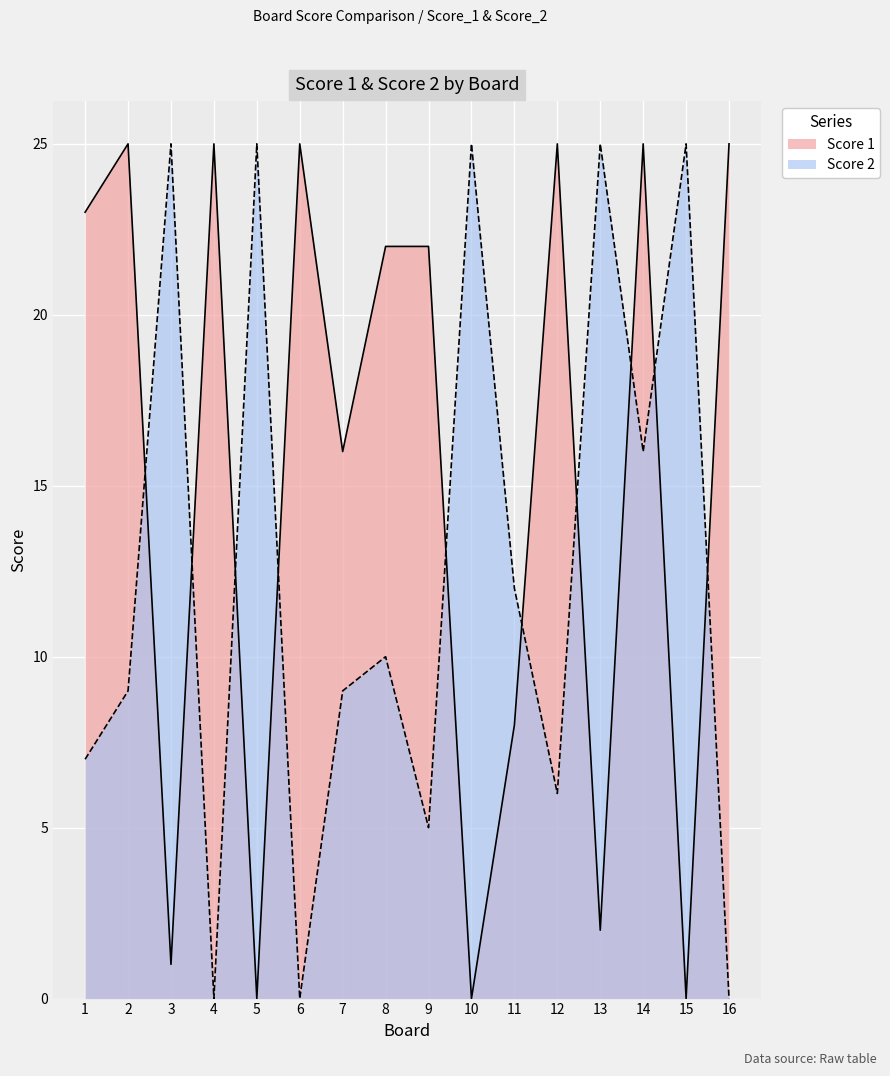

How many interior local peaks does the Score 1 series have?

5